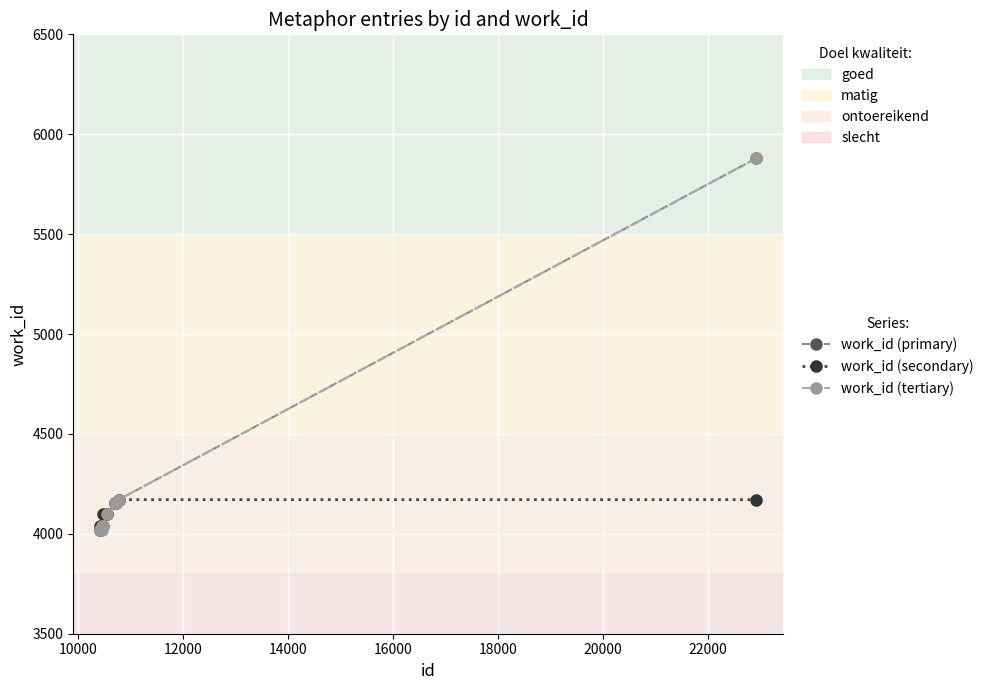

What is the value of the work_id (primary) point at the 9th from the left?

4171